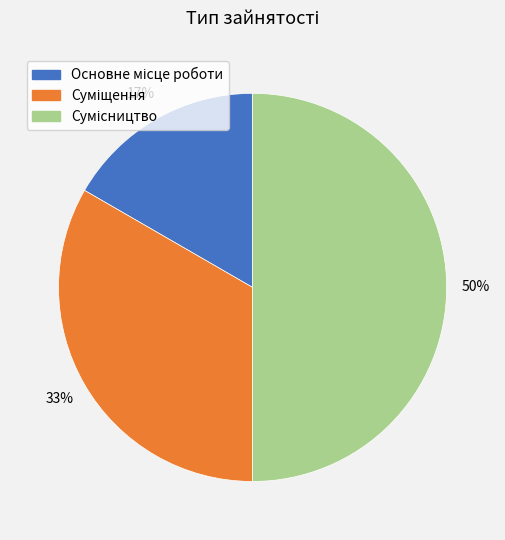

To the nearest percent, what is the difference between the largest and smallest slice percentages?

33%